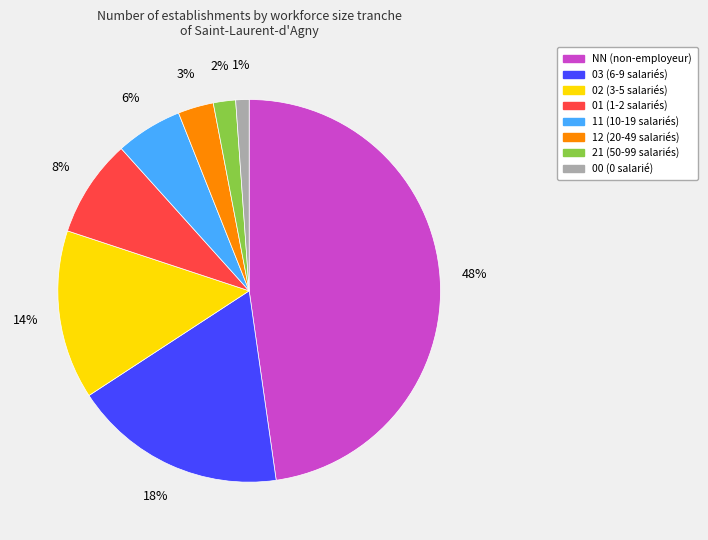

Which category has the biggest portion of the pie?

NN